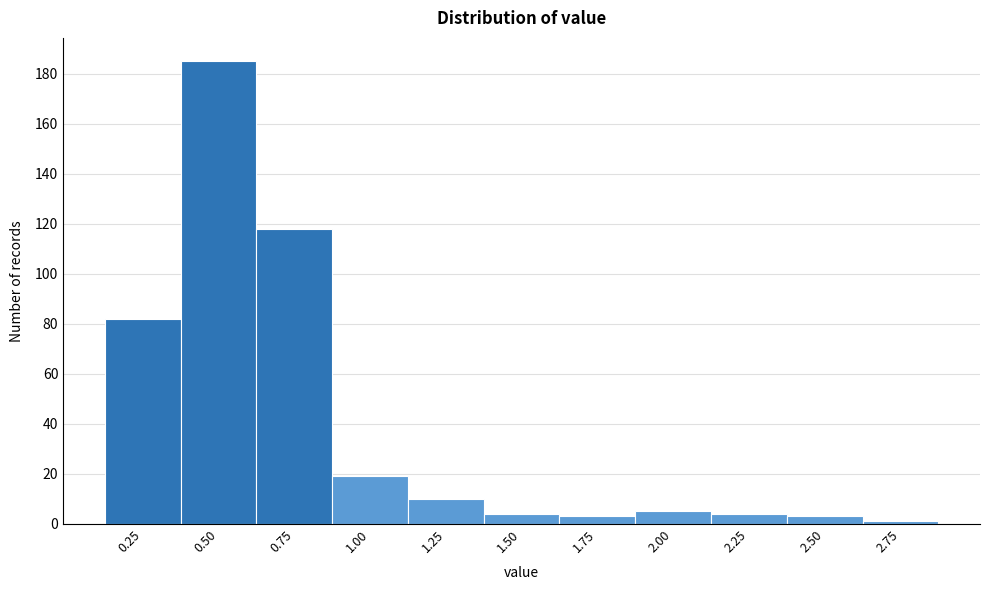

Reading left to right, extract all data points from this chart.

82	185	118	19	10	4	3	5	4	3	1